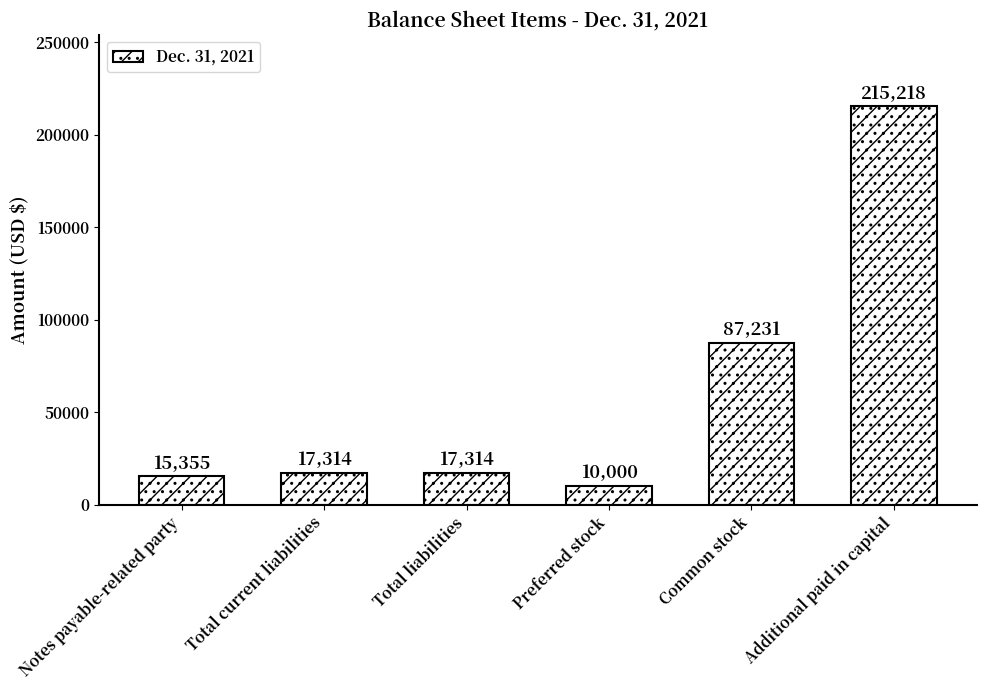

At which category does the chart reach its peak across all series?

Additional paid in capital